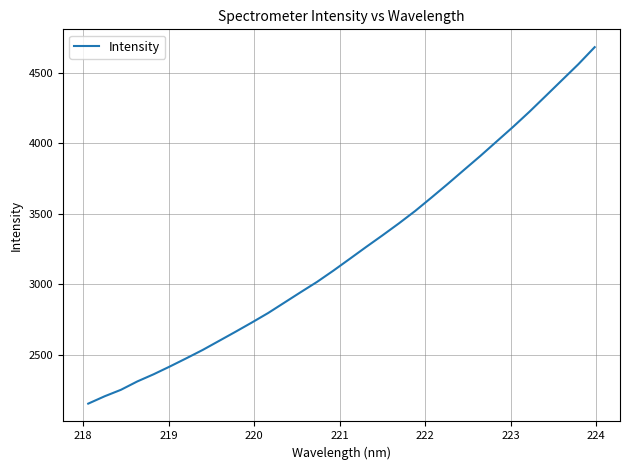

What is the maximum value shown in the chart?

4681.7